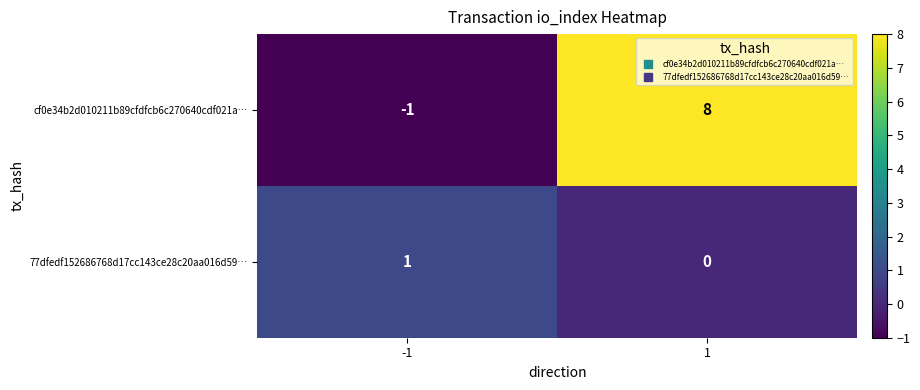

List the series in order of their peak value, highest first.

cf0e34b2d010211b89cfdfcb6c270640cdf021a…, 77dfedf152686768d17cc143ce28c20aa016d59…